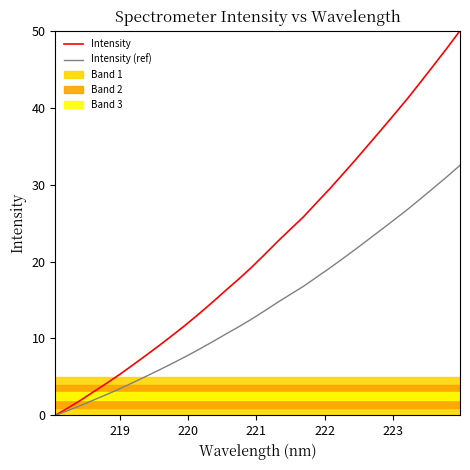

What is the maximum value for Intensity (ref)?

32.5